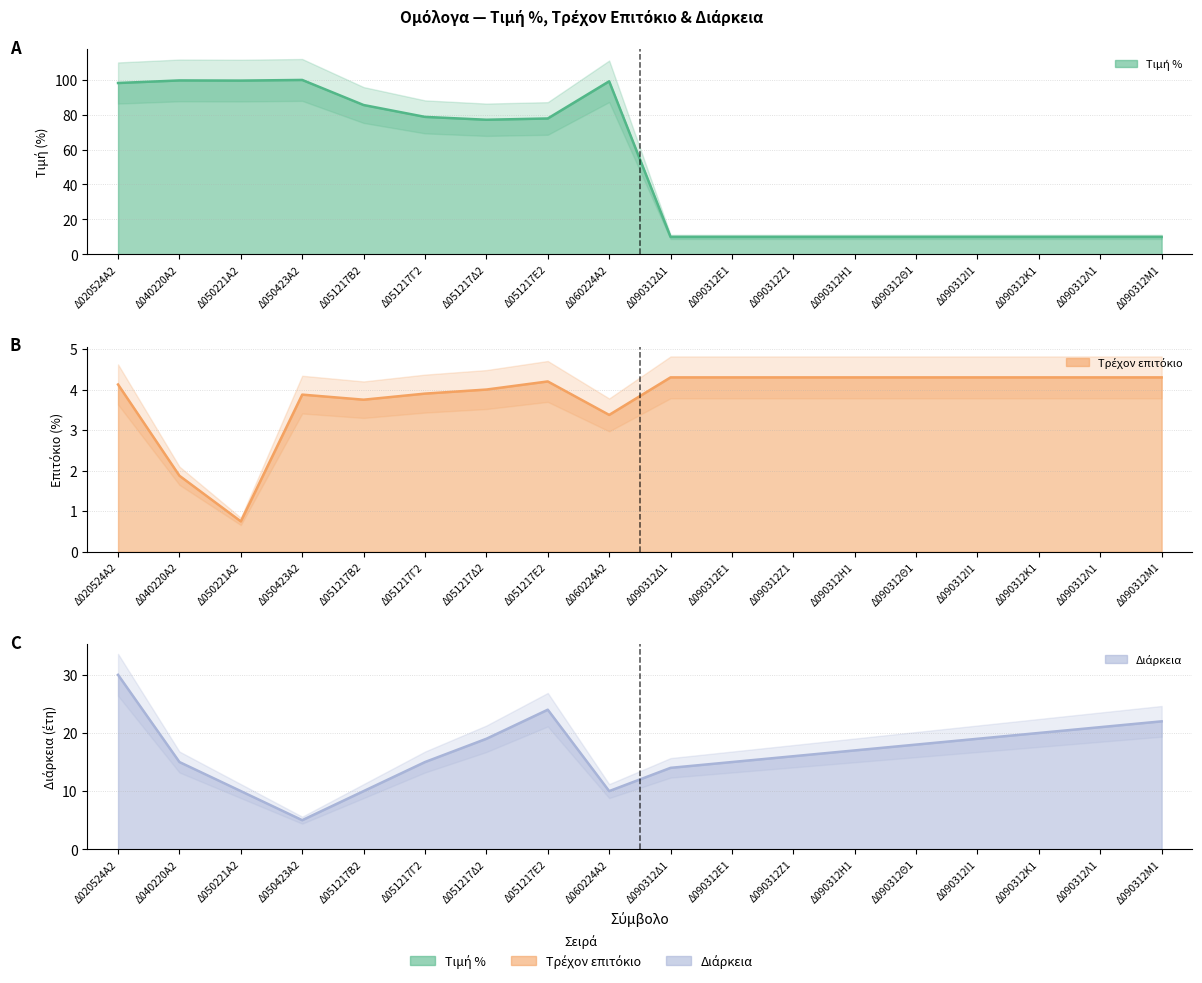

At which category does the chart reach its minimum across all series?

Δ050221Α2